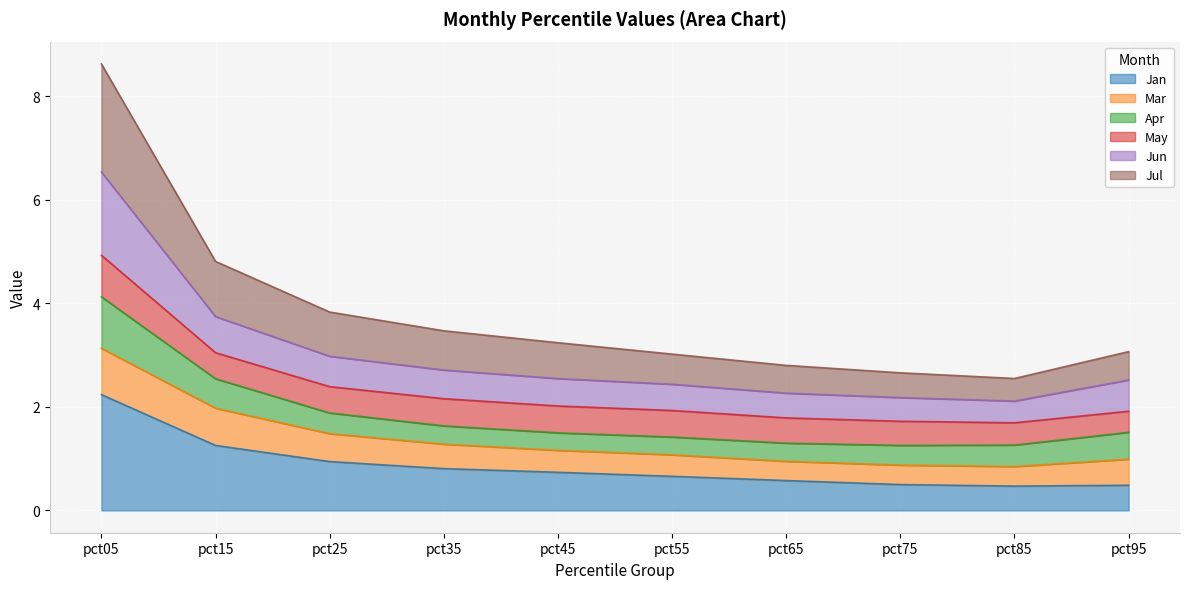

True or false: Jan has more than 1 points higher than both neighbors.

False